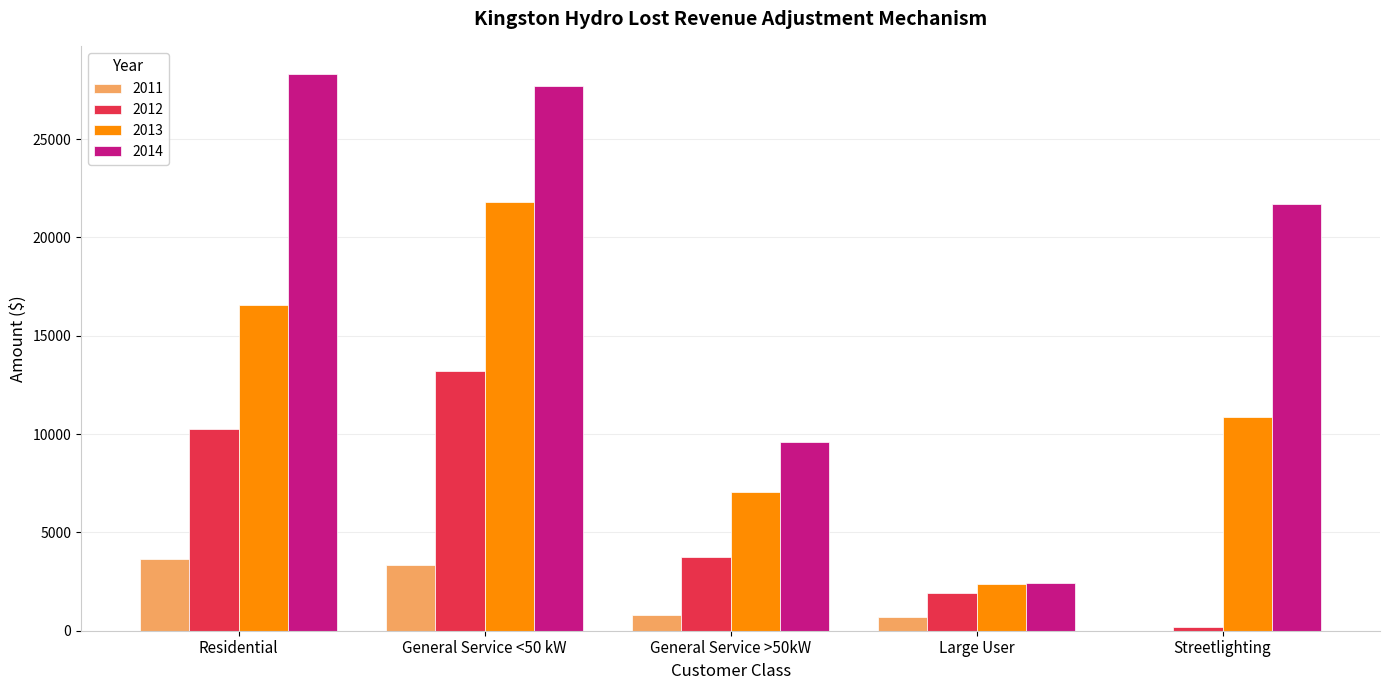

The 2011 series shows 711.9 at Large User. True or false?

True